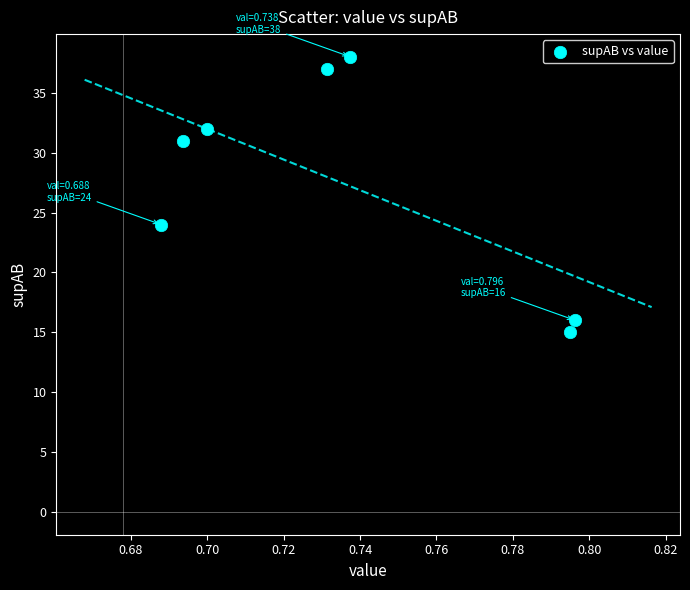

What Y value in the scatter plot is closest to 26?

24